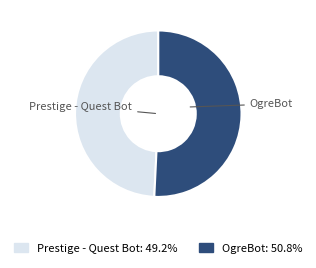

How many segments does this pie chart have?

2